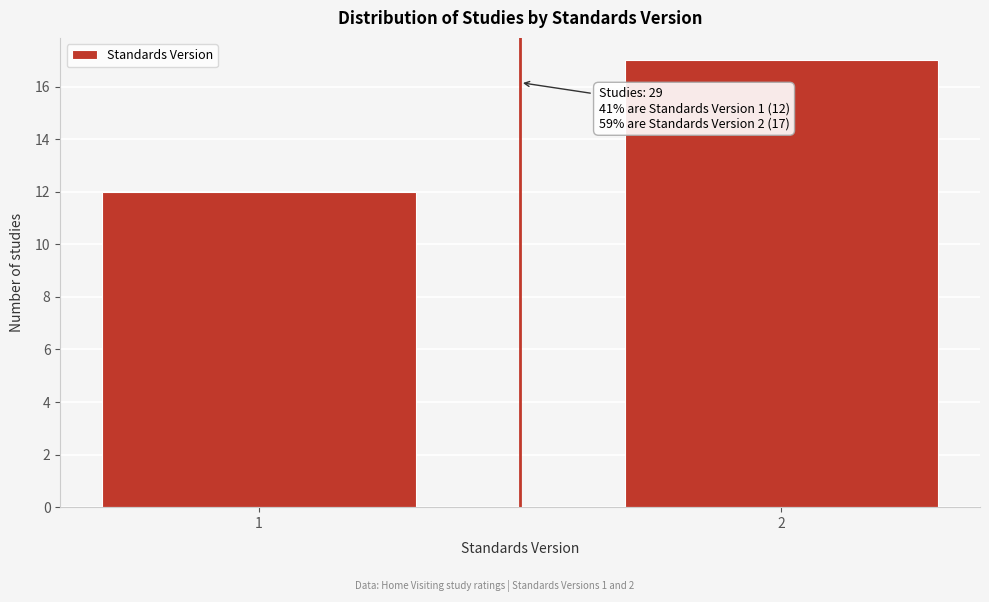

Reading left to right, list all the values displayed in this chart.

1=12	2=17